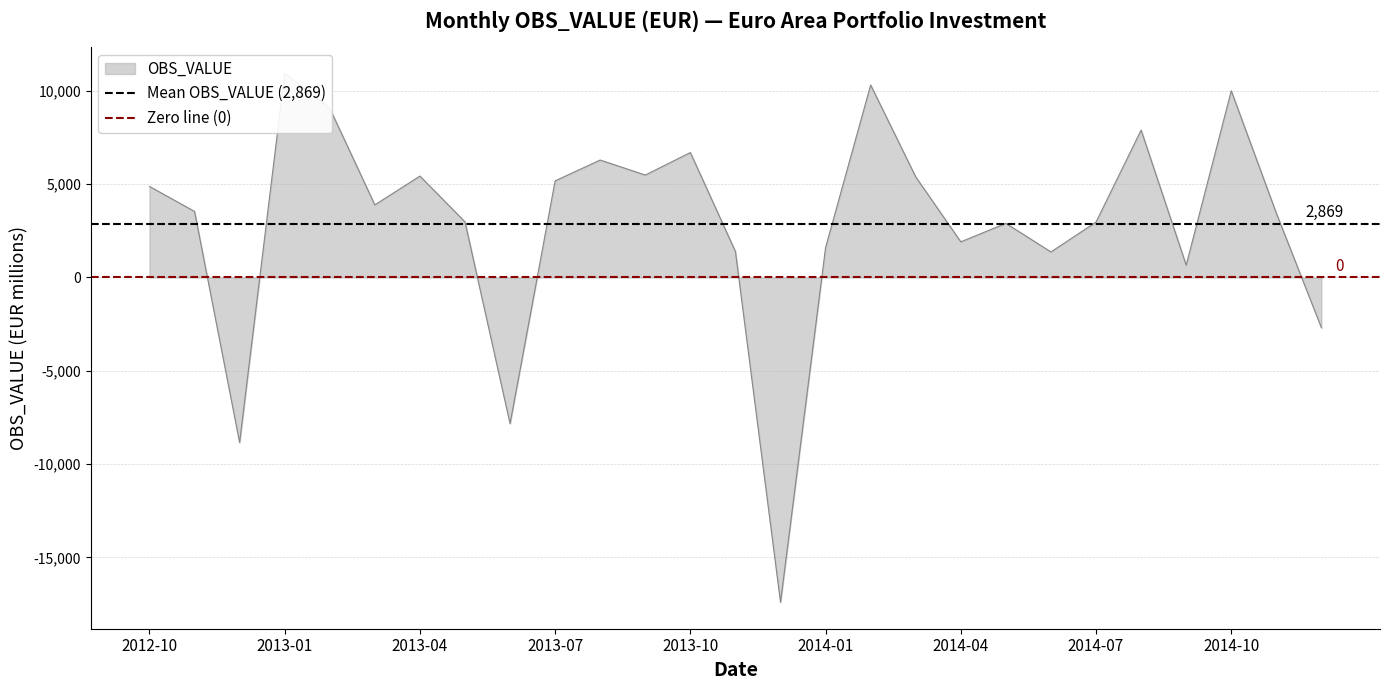

Is it true that Mean OBS_VALUE (2,869) equals 3782.0 at 2012-10?

False